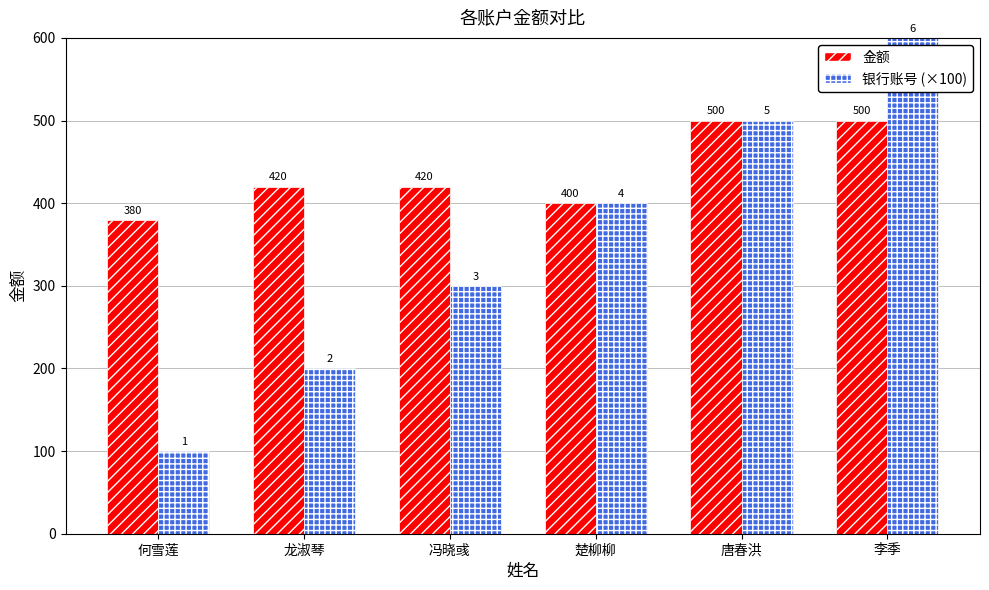

Between 何雪莲 and 龙淑琴, which series saw the biggest shift?

银行账号 (×100)